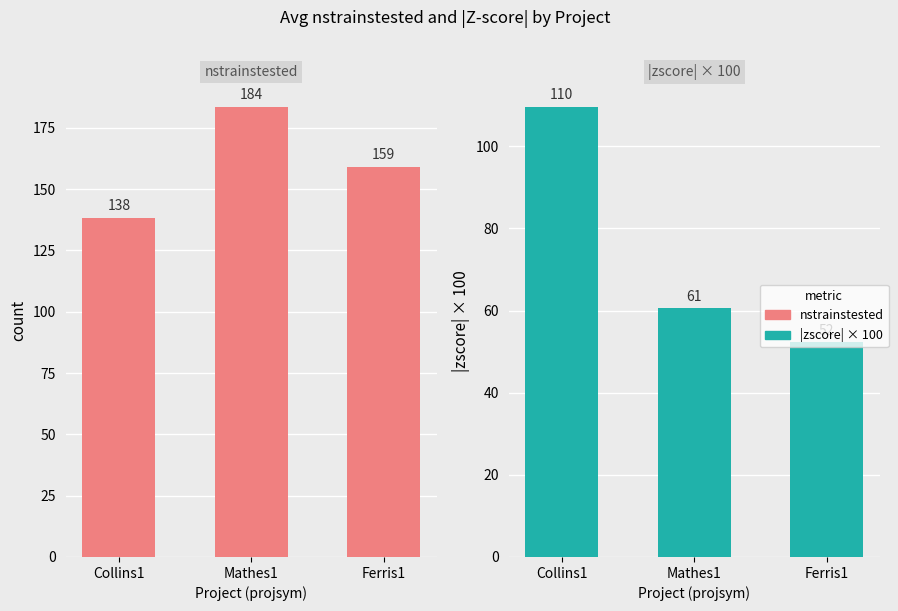

Where does the nstrainstested series first go above 159?

Mathes1